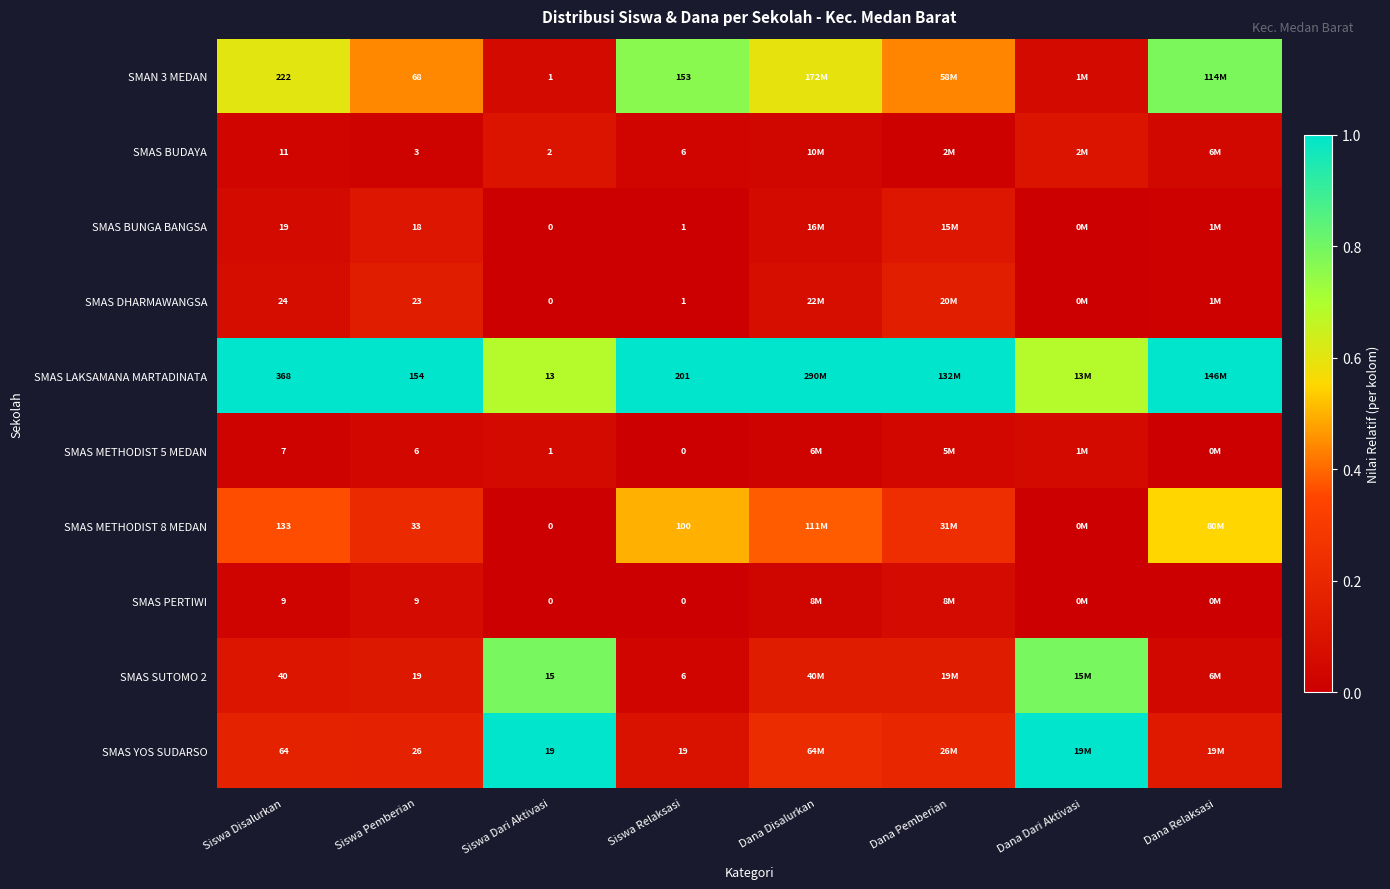

The value of SMAS BUDAYA at Dana Disalurkan is 0.1. True or false?

False